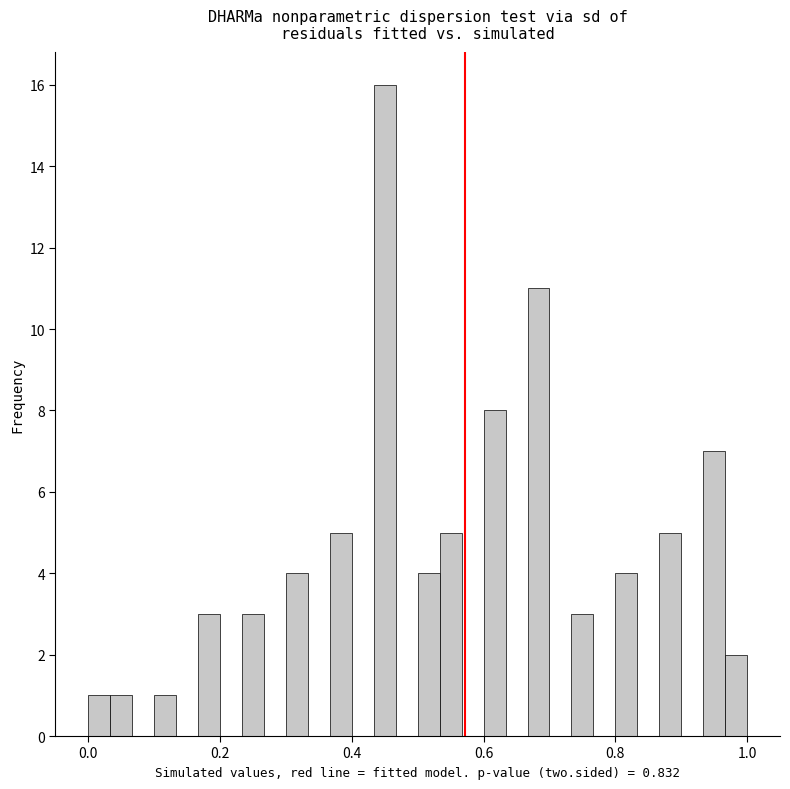

Around what value on the x-axis is the tallest bar? Give the approximate position of its centre, as read against the axis.

0.46